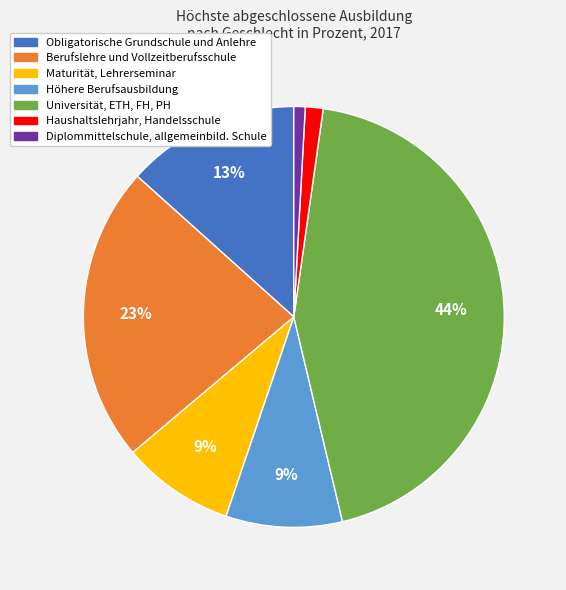

Between Höhere Berufsausbildung and Haushaltslehrjahr, Handelsschule, which is larger?

Höhere Berufsausbildung